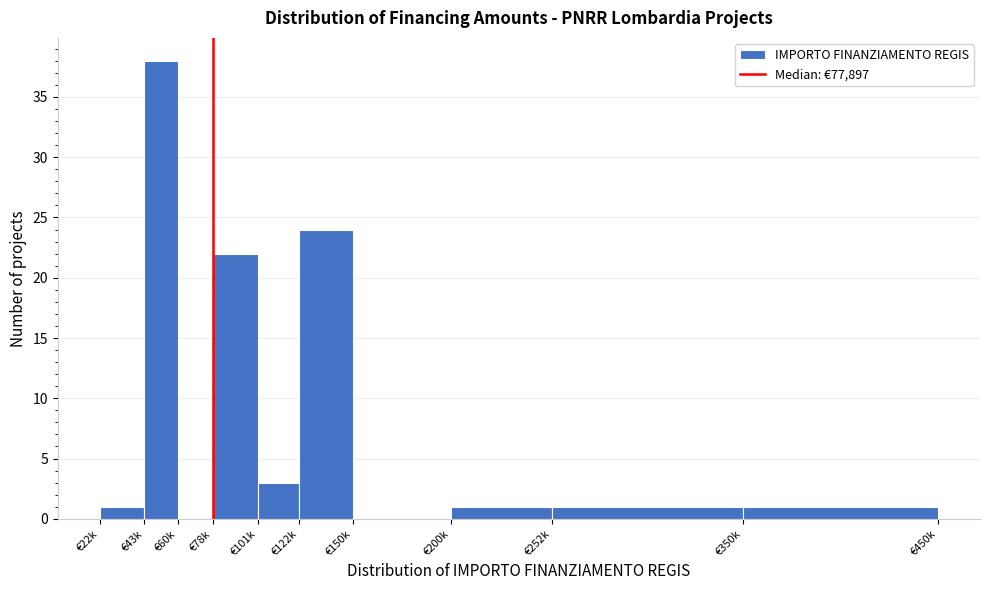

Reading left to right, what are all the values shown in this chart?

€22k=1	€43k=38	€60k=0	€78k=22	€101k=3	€122k=24	€150k=0	€200k=1	€252k=1	€350k=1